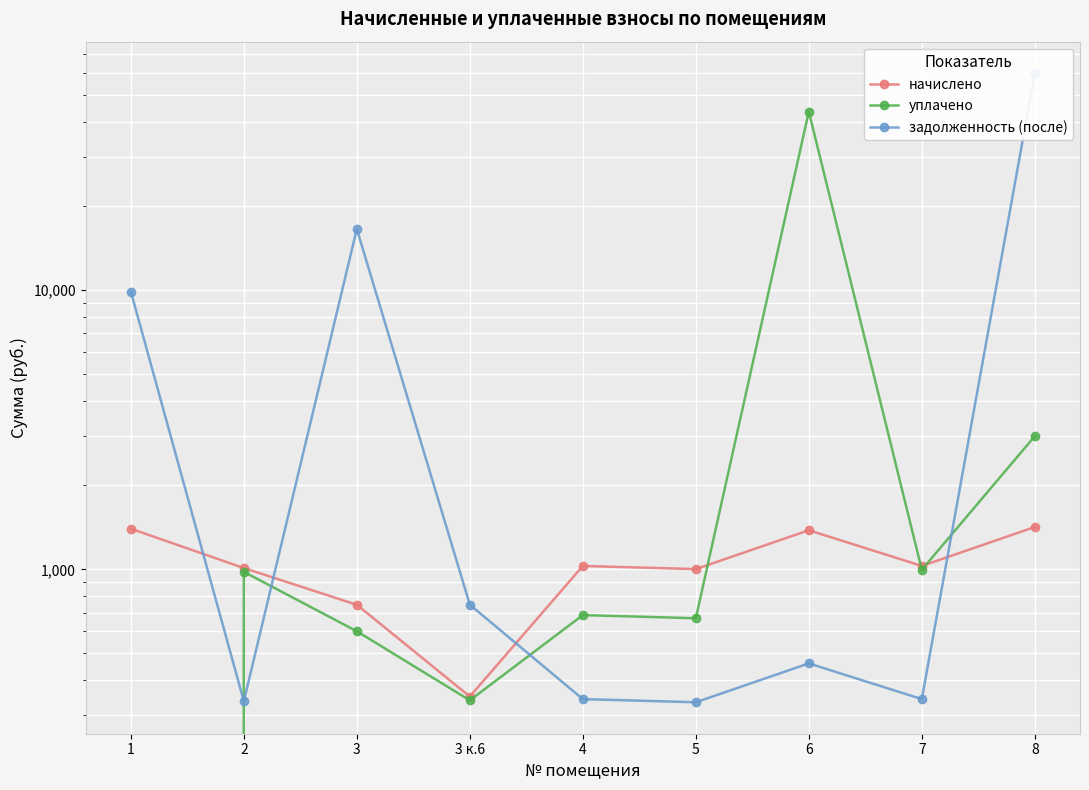

The value of уплачено at 3 к.6 is 128.2. True or false?

False